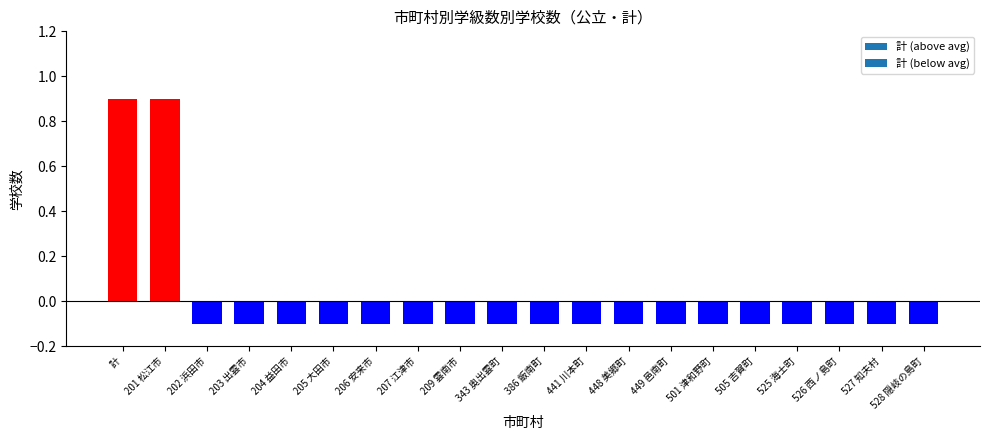

What is the sum of the values at 計 and 526 西ノ島町?

0.8